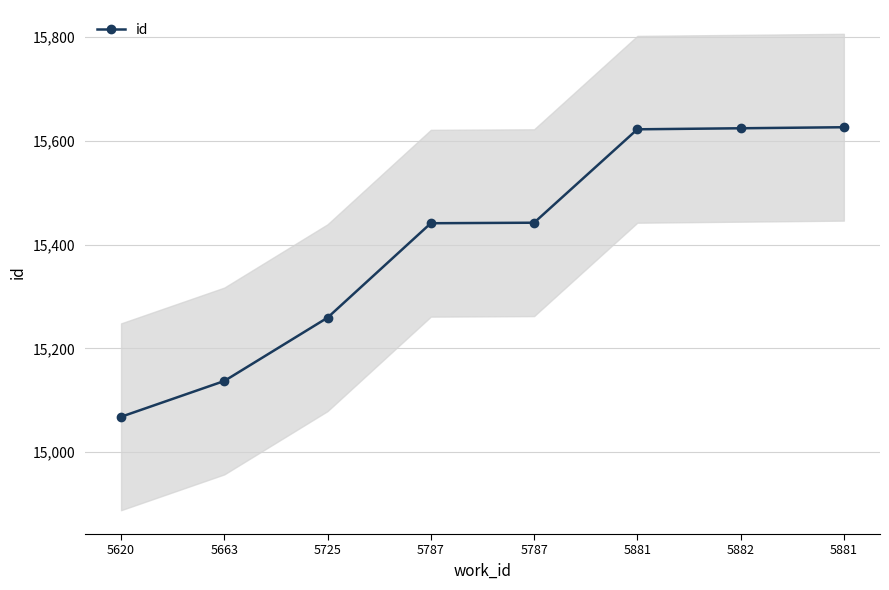

What is the minimum value shown in the chart?

15068